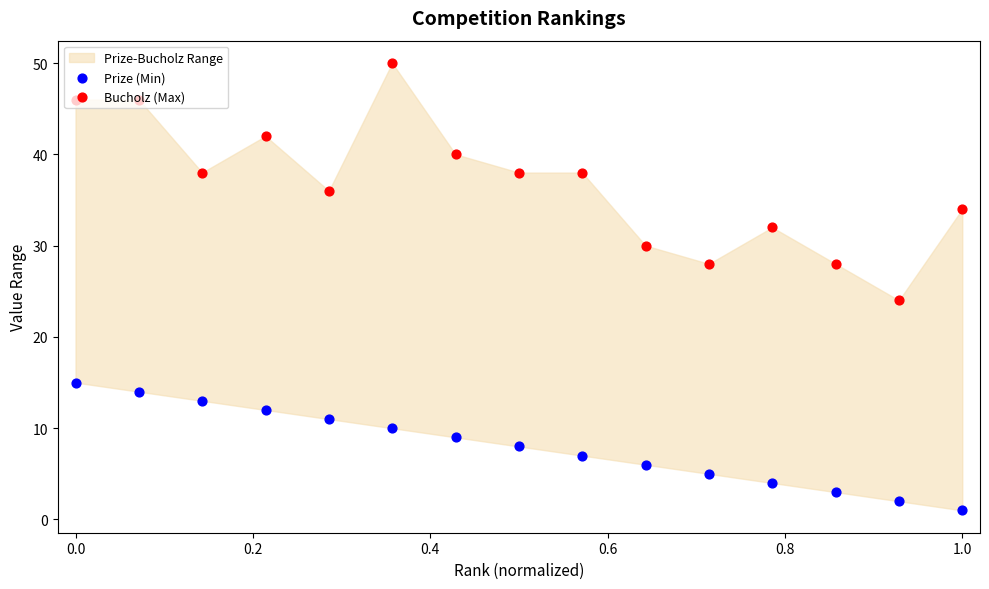

Which series reaches the maximum Y coordinate?

Bucholz (Max)